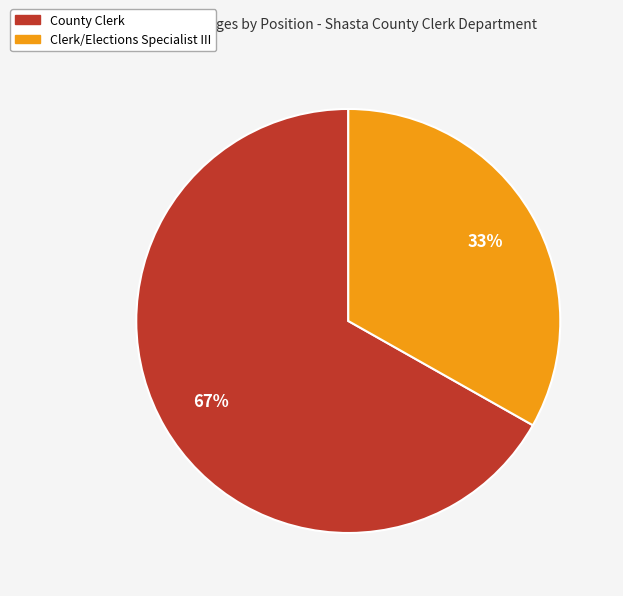

What percentage is the Clerk/Elections Specialist III slice, to the nearest percent?

33%